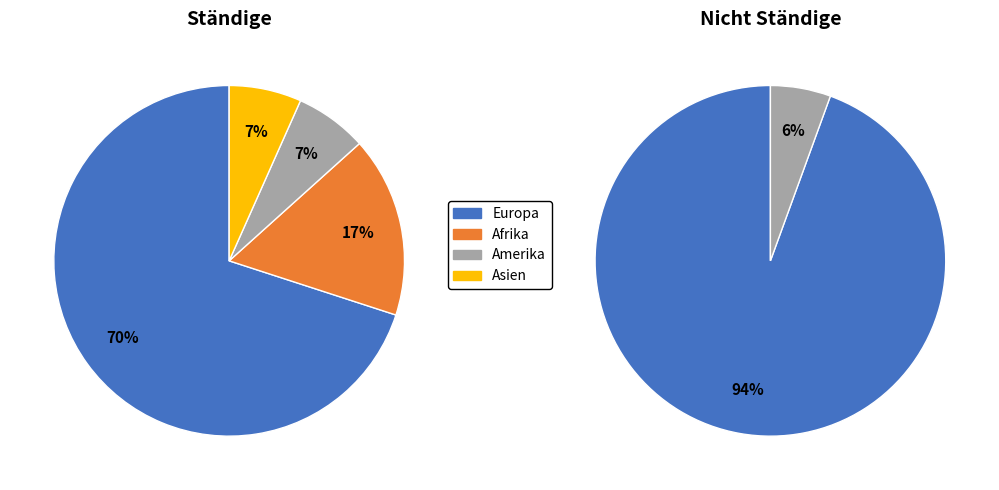

To the nearest percent, what is the average slice percentage?

25%